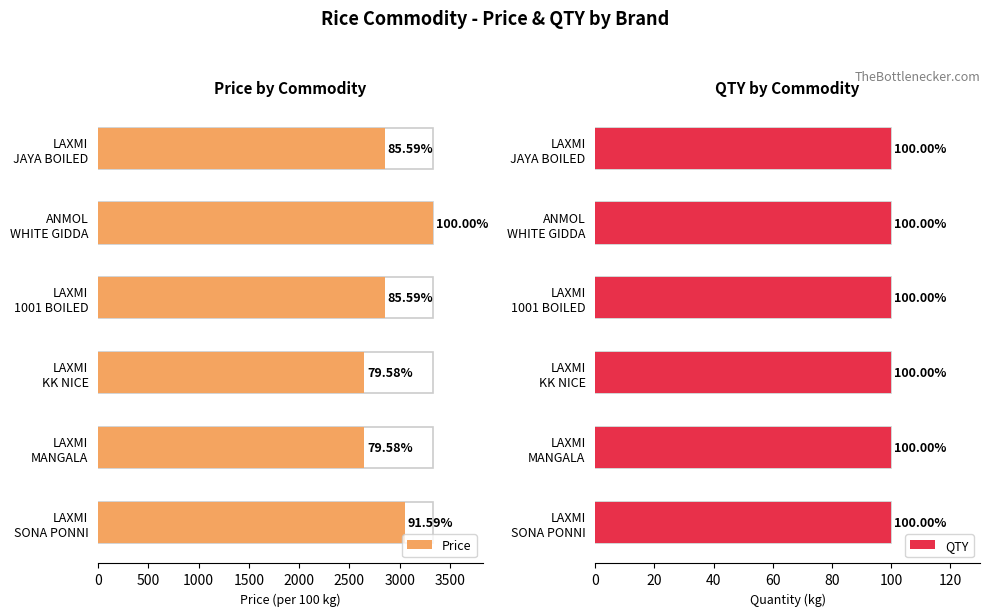

Is it true that Price equals 3541.4 at LAXMI MANGALA?

False